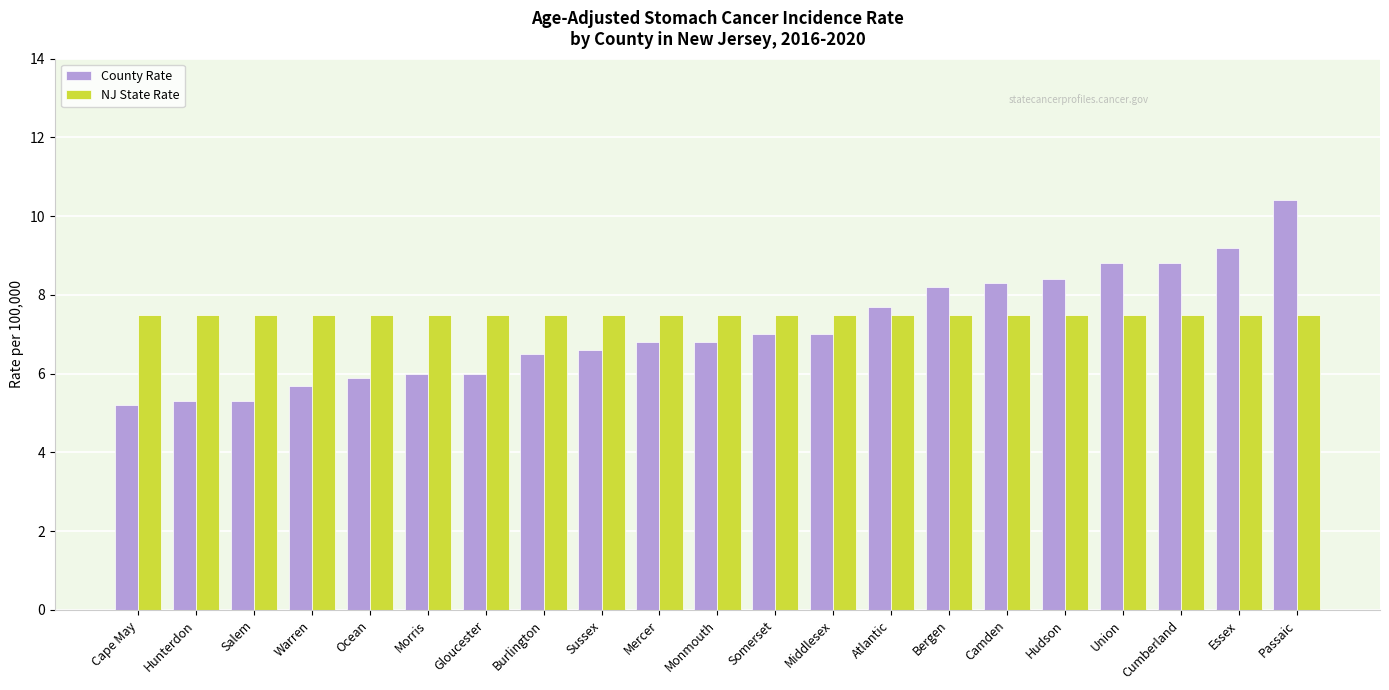

At which category is the sum across all series the highest?

Passaic